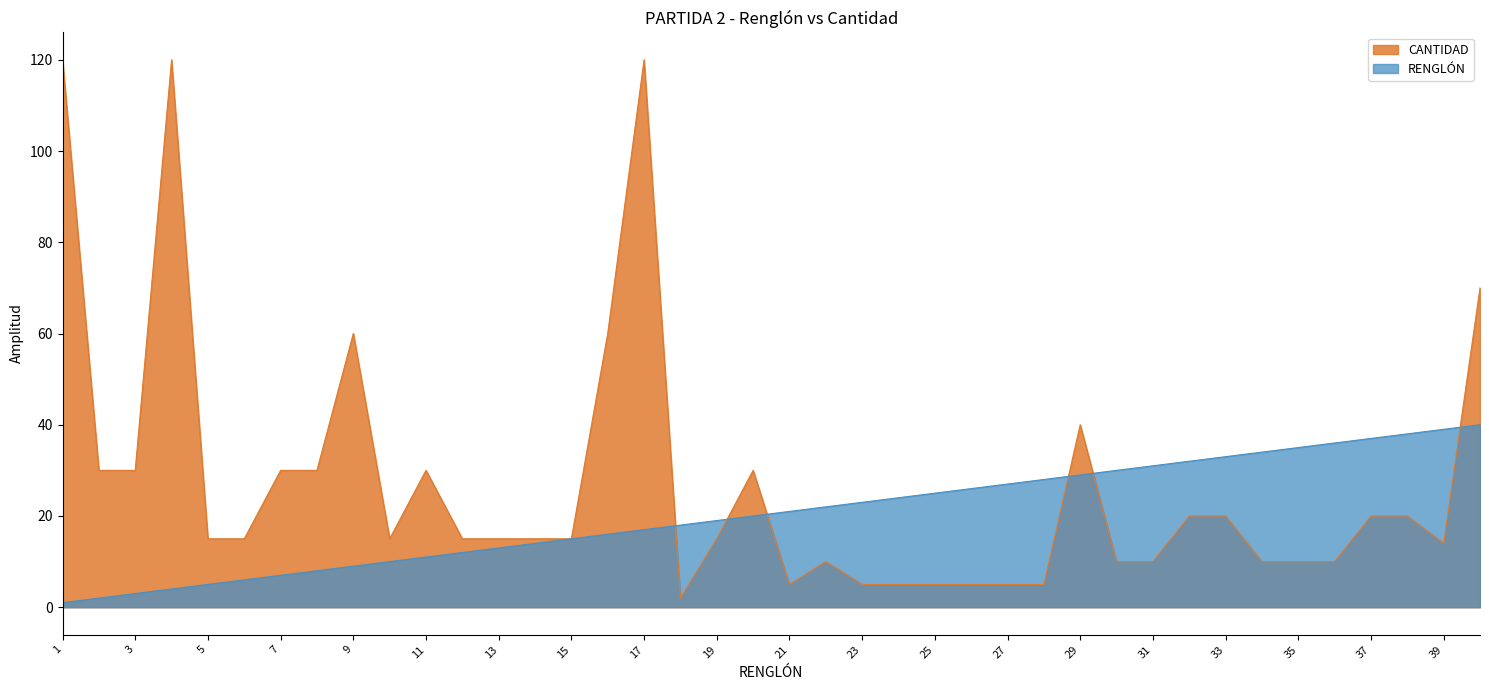

What is the value of the CANTIDAD point at the 37th from the left?

20